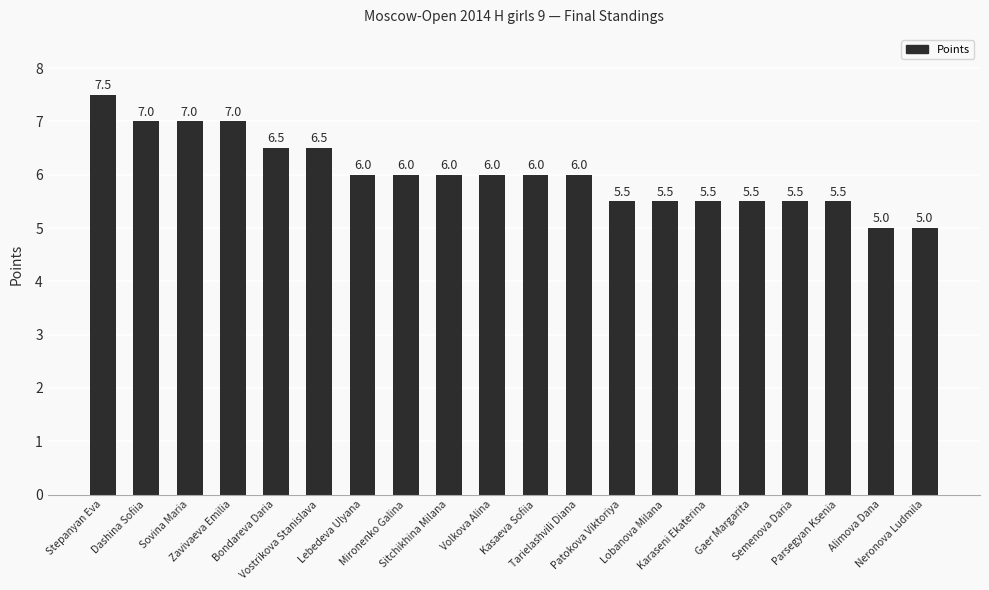

The value at Kasaeva Sofiia is 6.0. True or false?

True